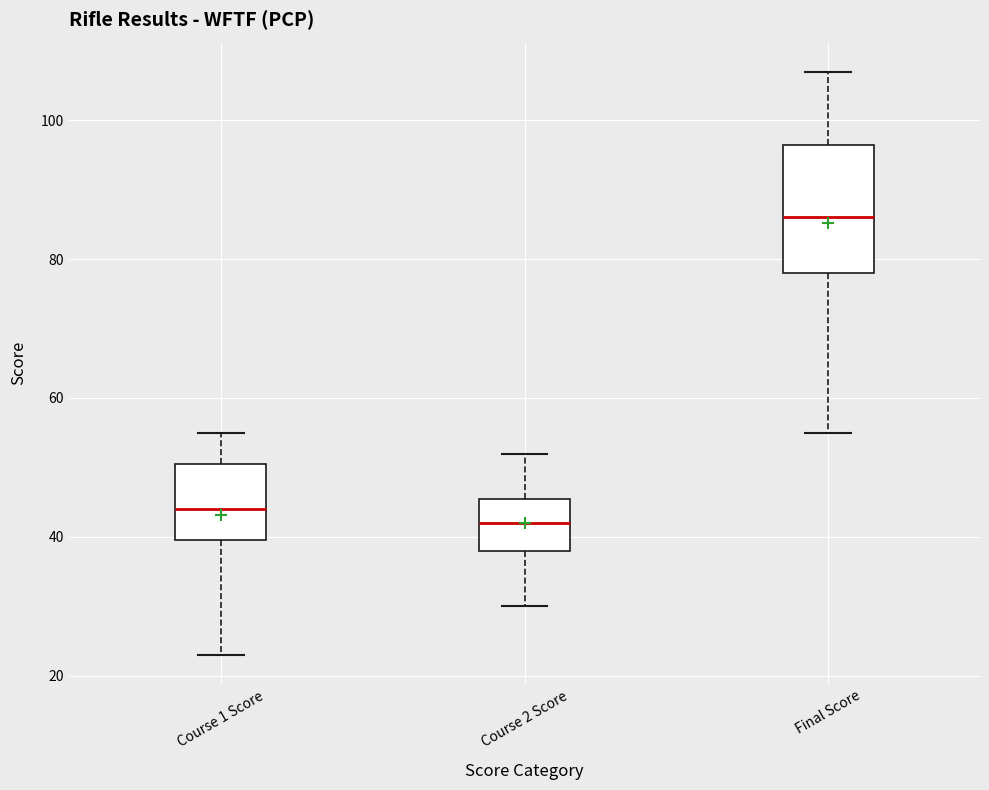

Reading left to right, transcribe this box plot: for each box, give where its median line is, the range the box spans, and where its two whiskers end, as read against the y-axis. The values are not printed on the chart, so give them approximately, as read against the axis.

Course 1 Score: median 44, box 40 to 50, whiskers 24 to 56
Course 2 Score: median 42, box 38 to 46, whiskers 30 to 52
Final Score: median 86, box 78 to 96, whiskers 56 to 108